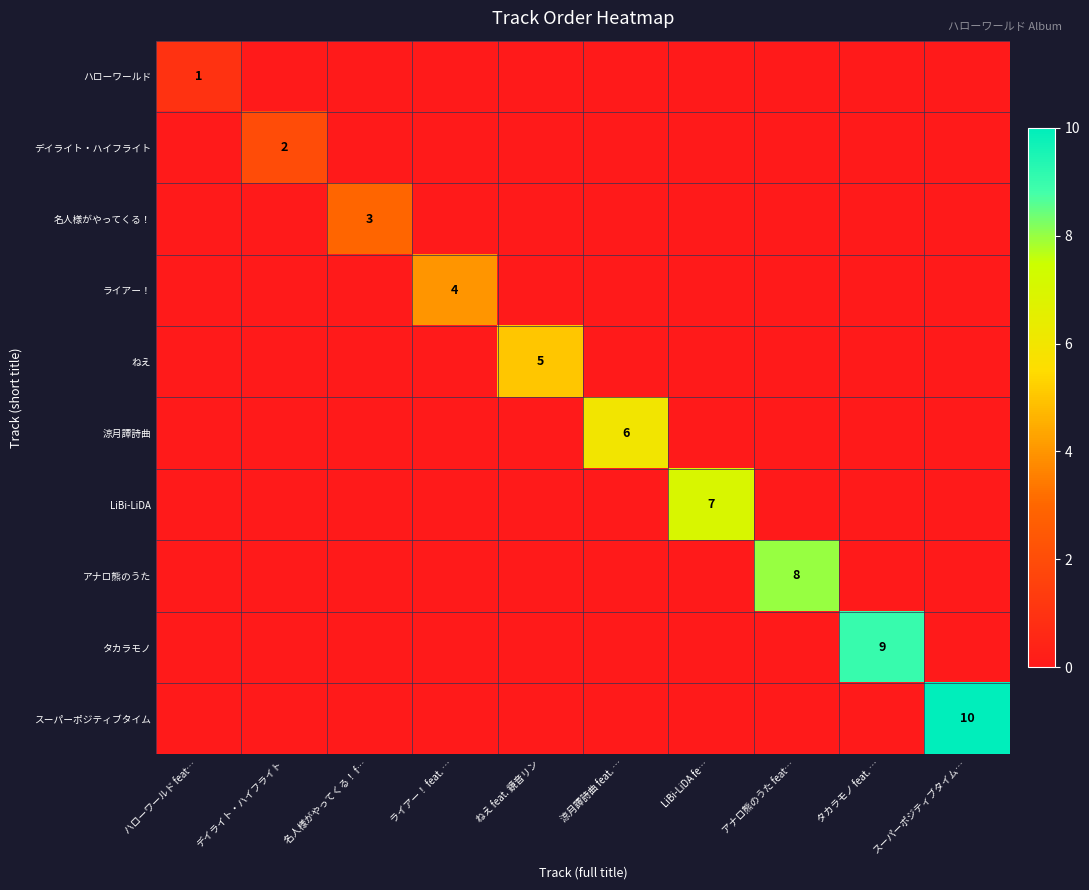

Between ねえ feat. 鏡音リン and 名人様がやってくる！ f…, which is larger?

ねえ feat. 鏡音リン